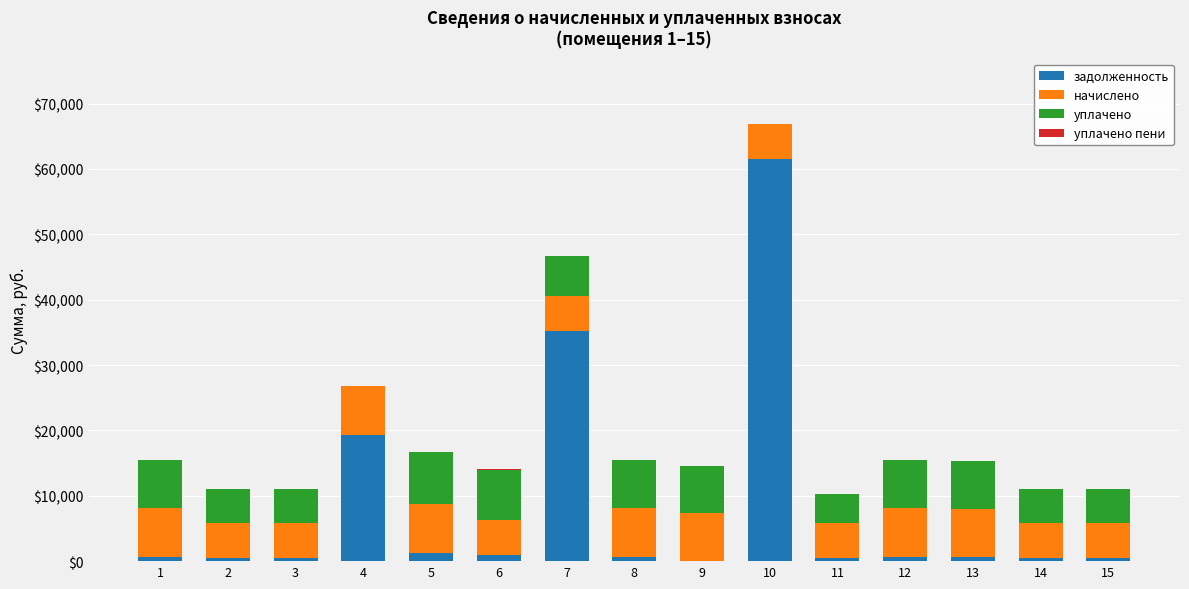

At which category is the sum across all series the highest?

10